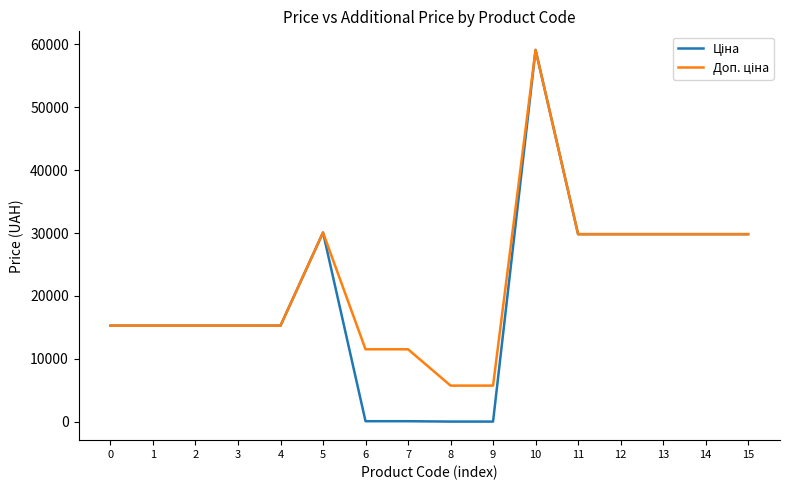

At which category is the sum across all series the highest?

10